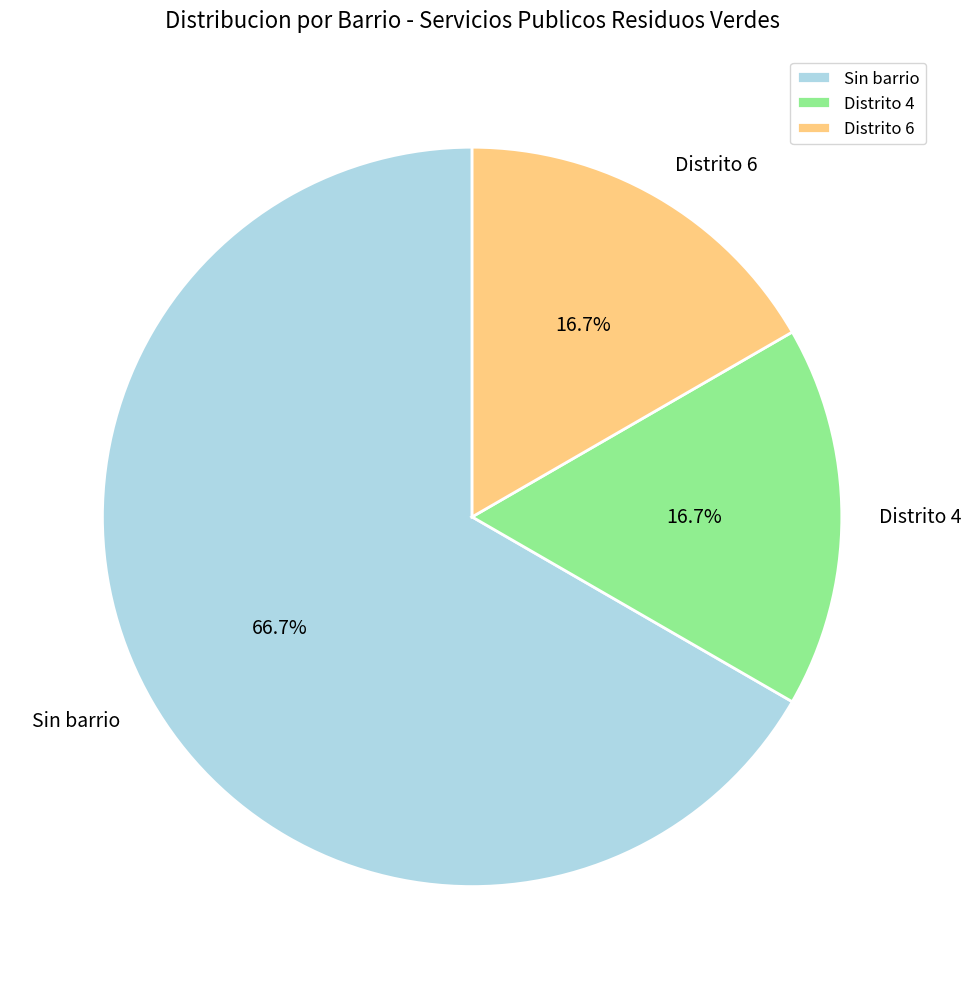

To the nearest percent, what percentage of the pie is Distrito 4?

17%